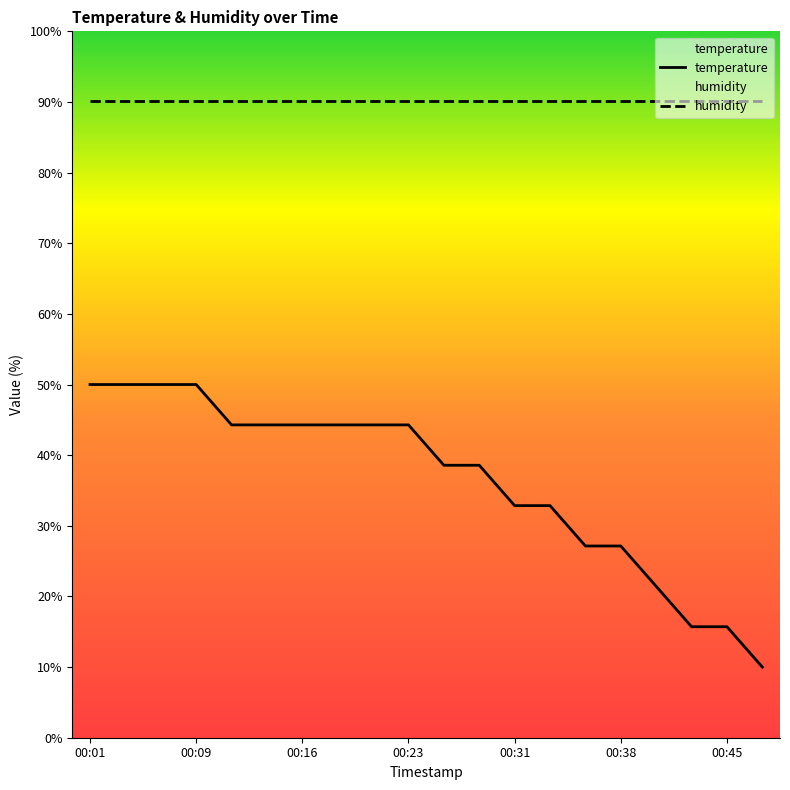

What is the value of the 2nd point from the left?

50.0